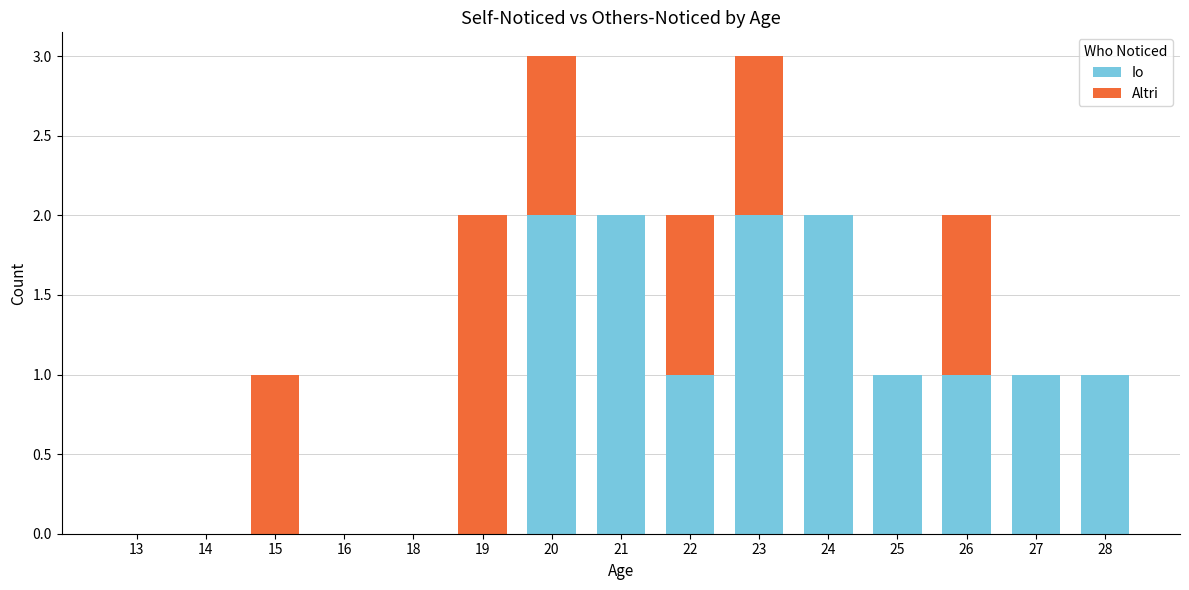

The value of Io at 28 is 0. True or false?

False